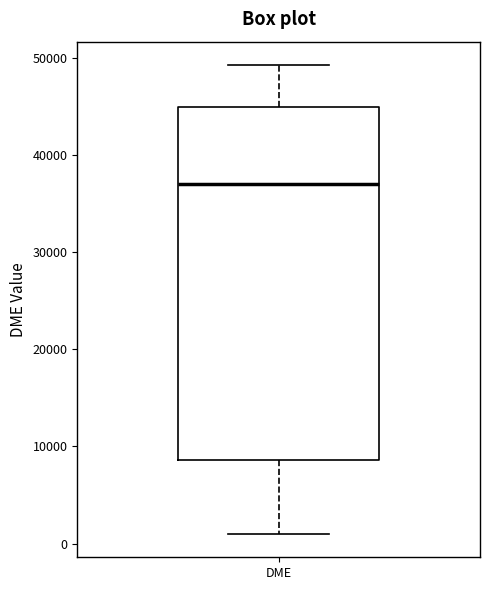

Where does the median line of the box for DME sit on the y-axis? The values are not printed on the chart, so give them approximately, as read against the axis.

37000